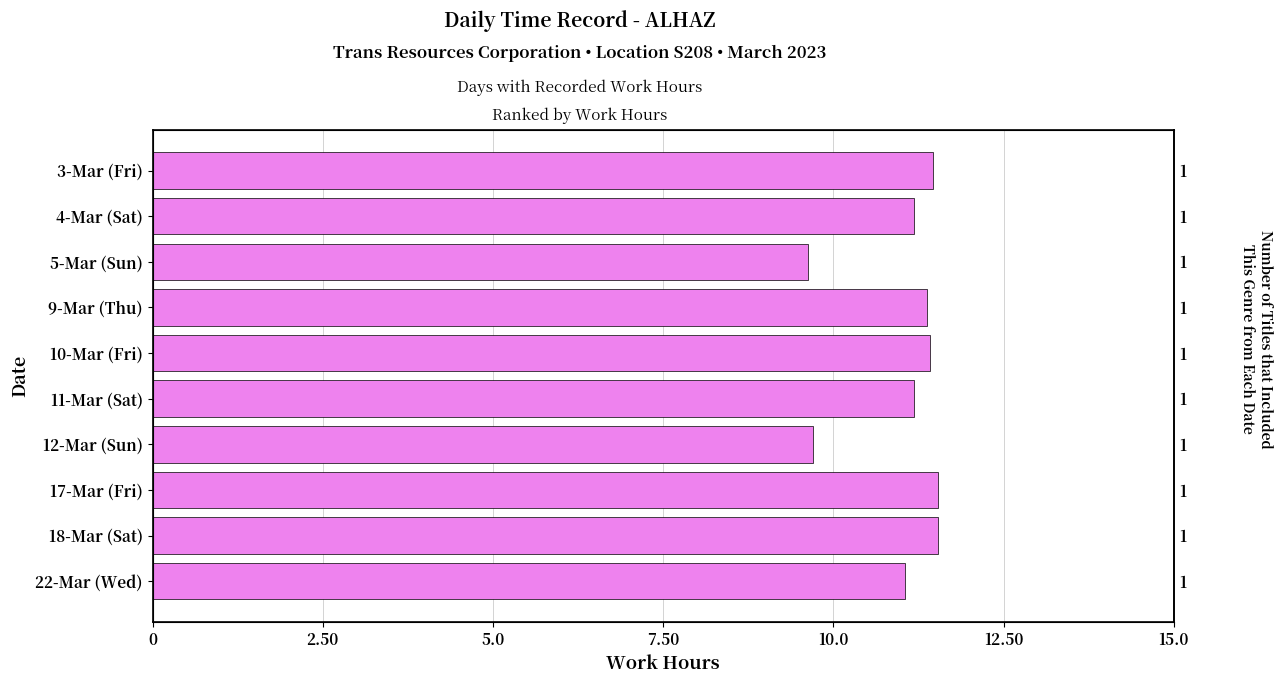

What is the difference between the maximum and minimum values?

1.9